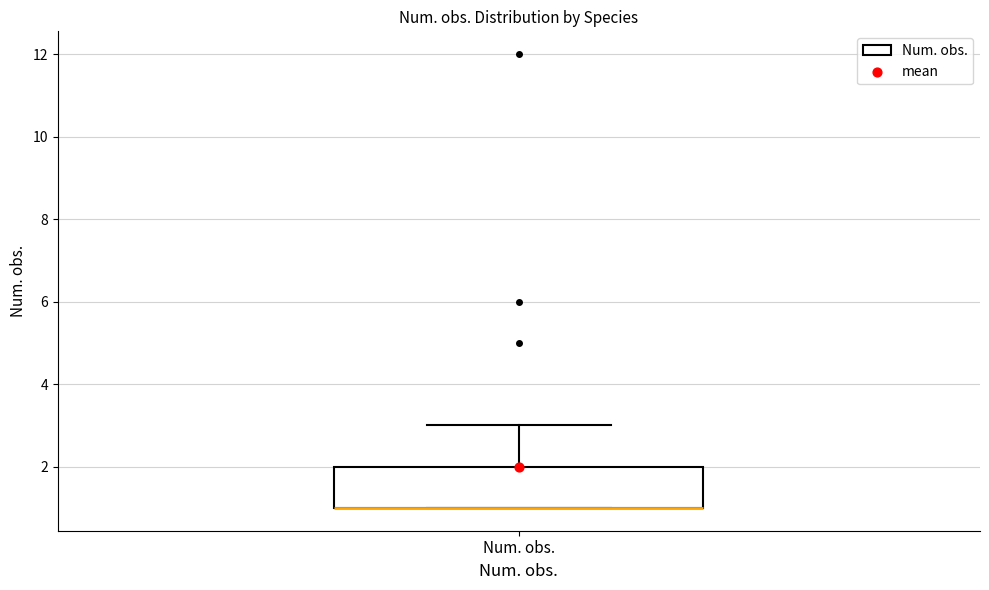

Where does the upper whisker of the box for Num. obs. end on the y-axis? The values are not printed on the chart, so give them approximately, as read against the axis.

3